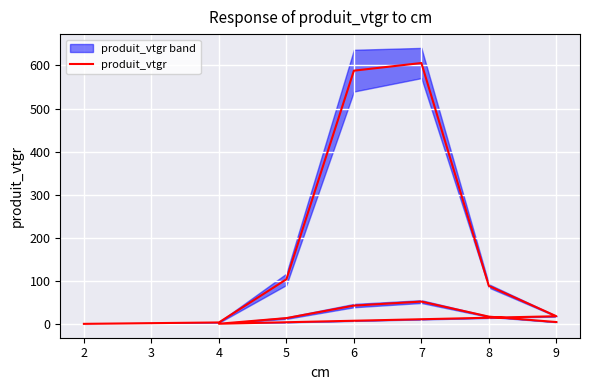

What is the difference between the maximum and minimum values?

605.4